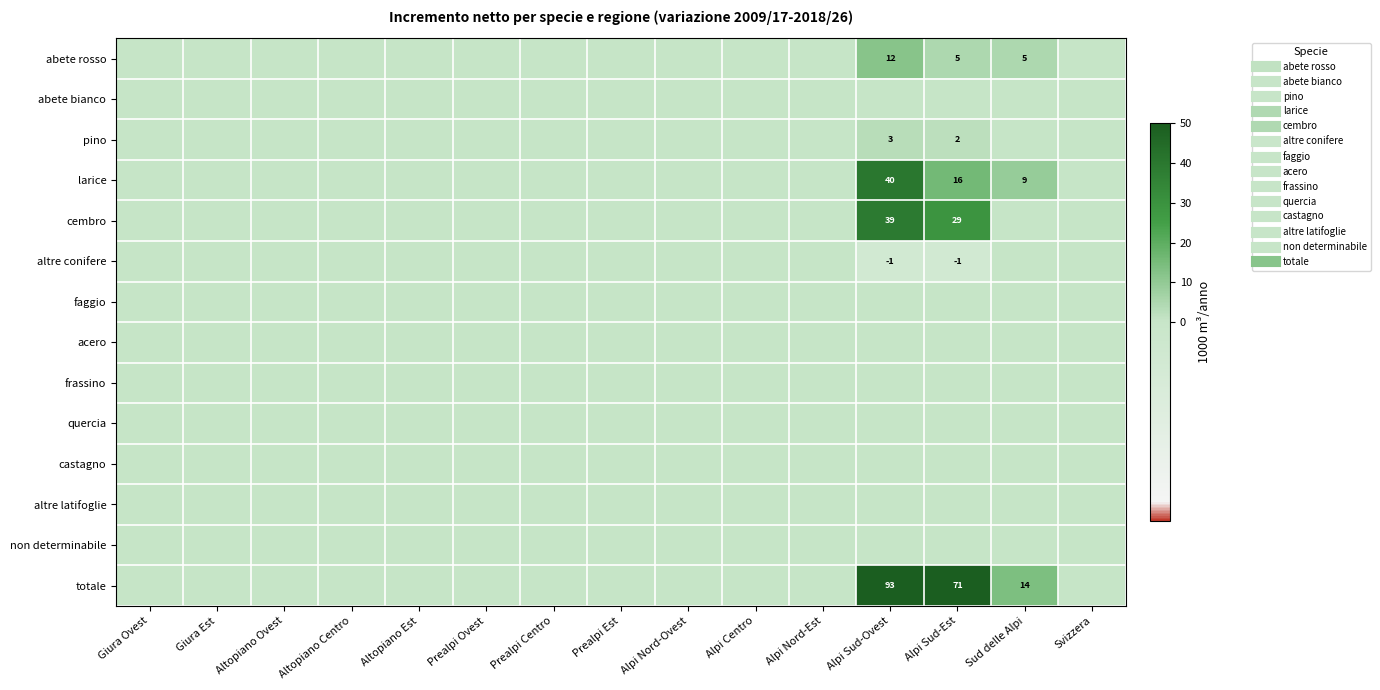

What is the smallest value displayed?

-1